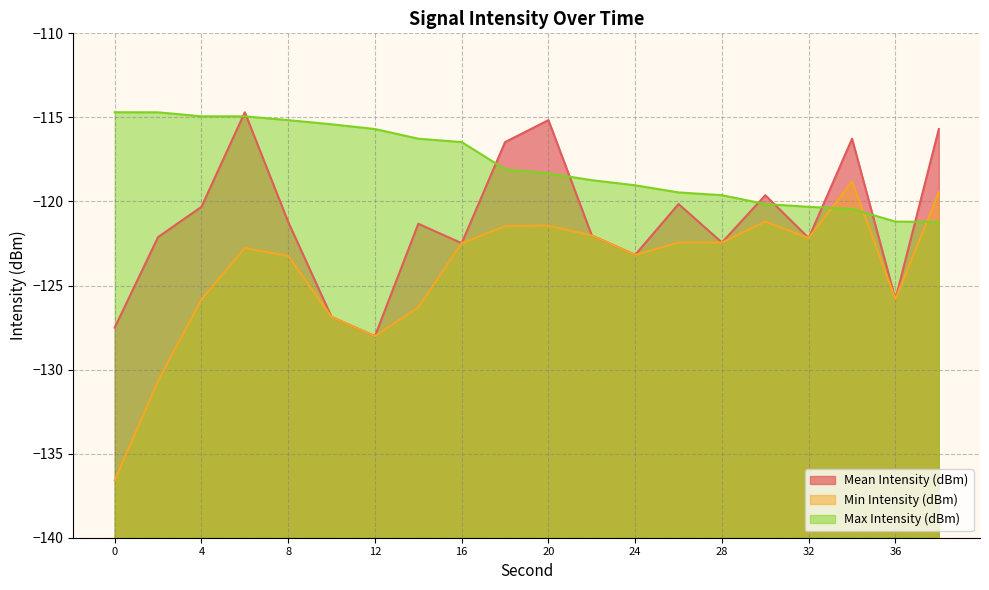

List the labels in order of Min Intensity (dBm) value, smallest first.

0, 2, 12, 10, 14, 4, 36, 8, 24, 6, 16, 26, 28, 32, 22, 18, 20, 30, 38, 34